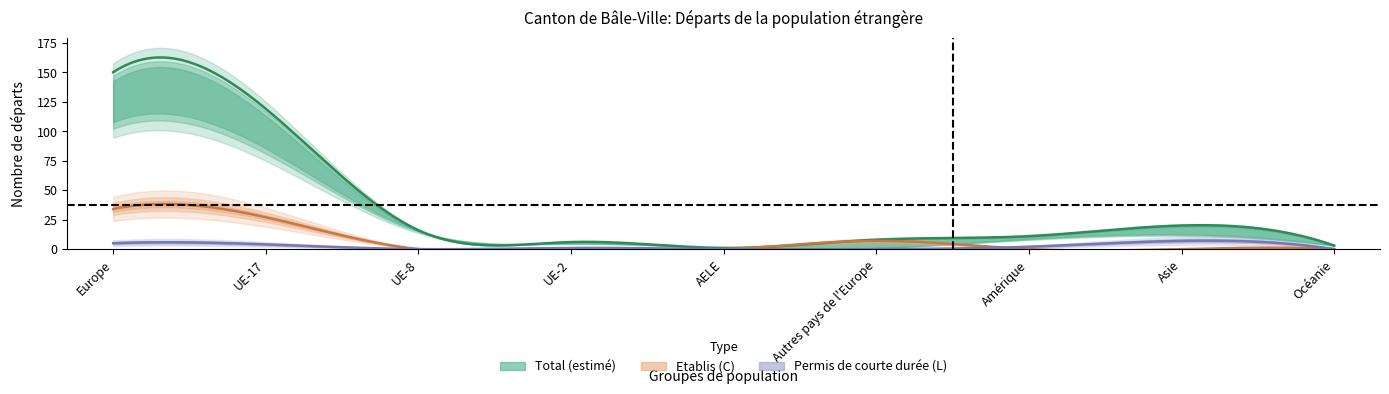

Is this an area chart (filled region under the line)?

No